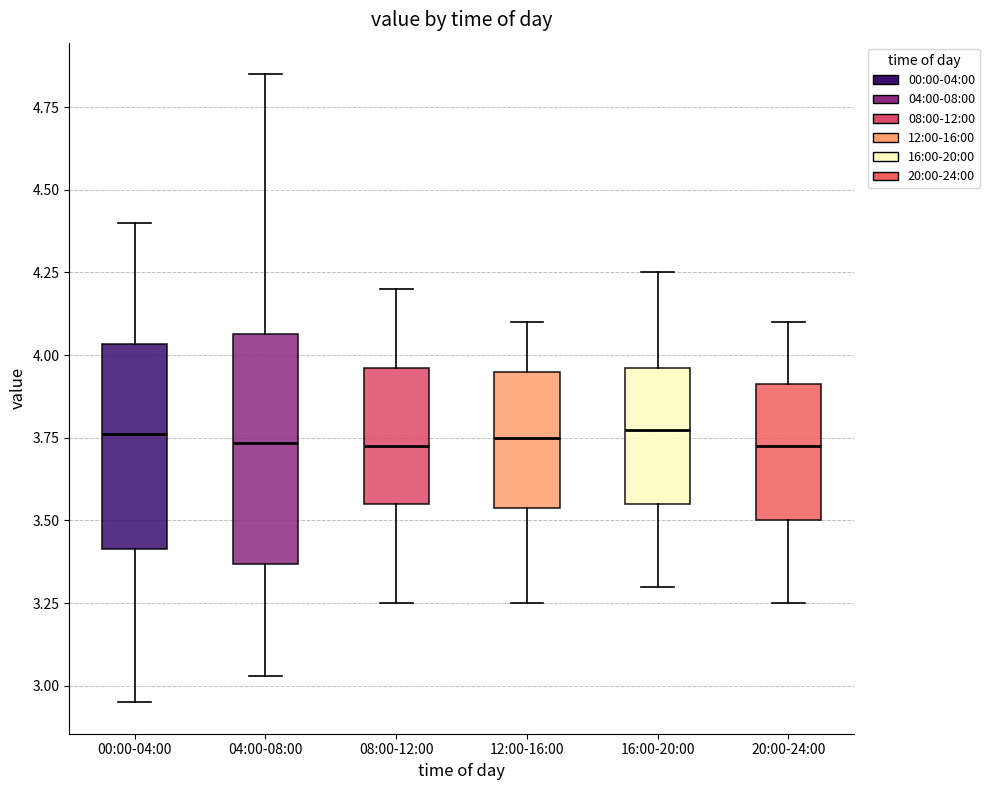

Reading left to right, transcribe this box plot: for each box, give where its median line is, the range the box spans, and where its two whiskers end, as read against the y-axis. The values are not printed on the chart, so give them approximately, as read against the axis.

00:00-04:00: median 3.75, box 3.40 to 4.05, whiskers 2.95 to 4.40
04:00-08:00: median 3.75, box 3.35 to 4.05, whiskers 3.05 to 4.85
08:00-12:00: median 3.75, box 3.55 to 3.95, whiskers 3.25 to 4.20
12:00-16:00: median 3.75, box 3.55 to 3.95, whiskers 3.25 to 4.10
16:00-20:00: median 3.80, box 3.55 to 3.95, whiskers 3.30 to 4.25
20:00-24:00: median 3.75, box 3.50 to 3.90, whiskers 3.25 to 4.10